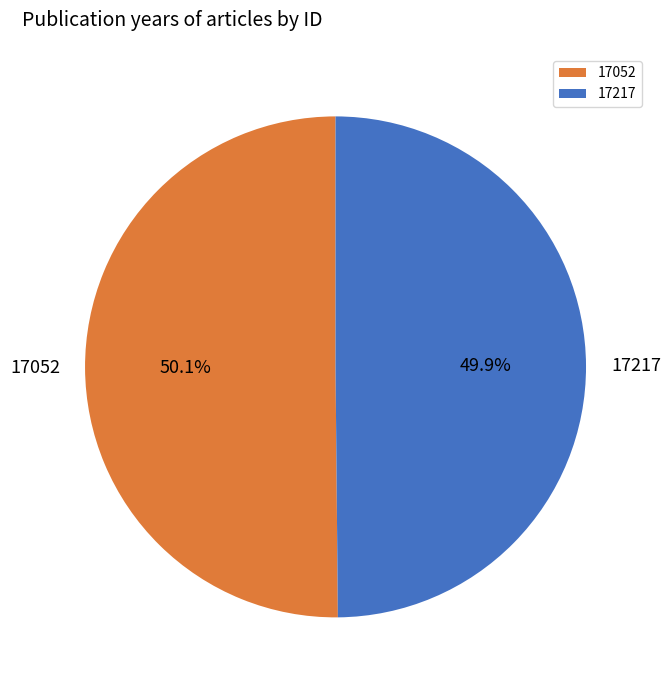

To the nearest percent, what is the average slice percentage?

50%